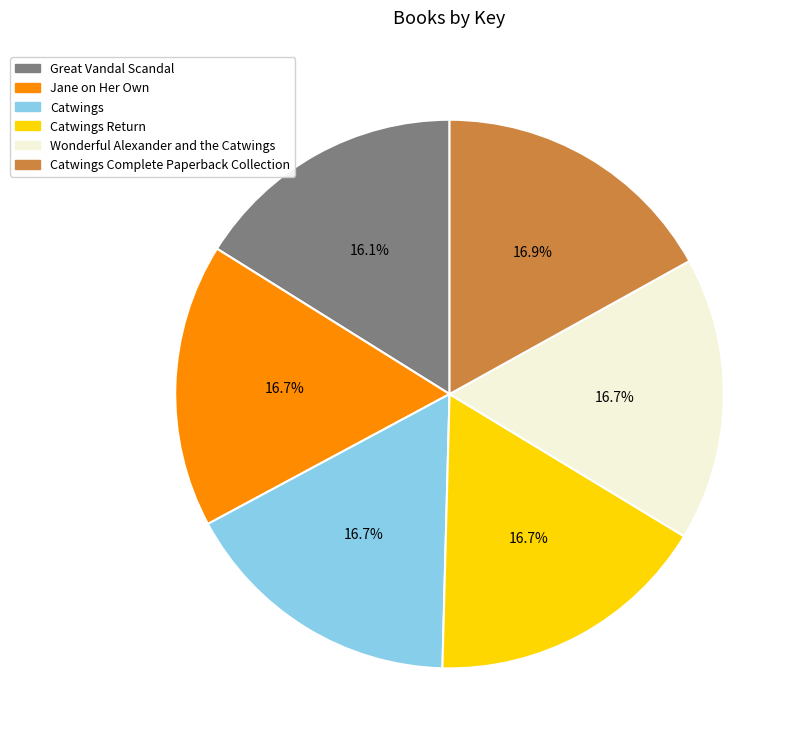

What percentage do Catwings and Catwings Return together represent?

33.5%